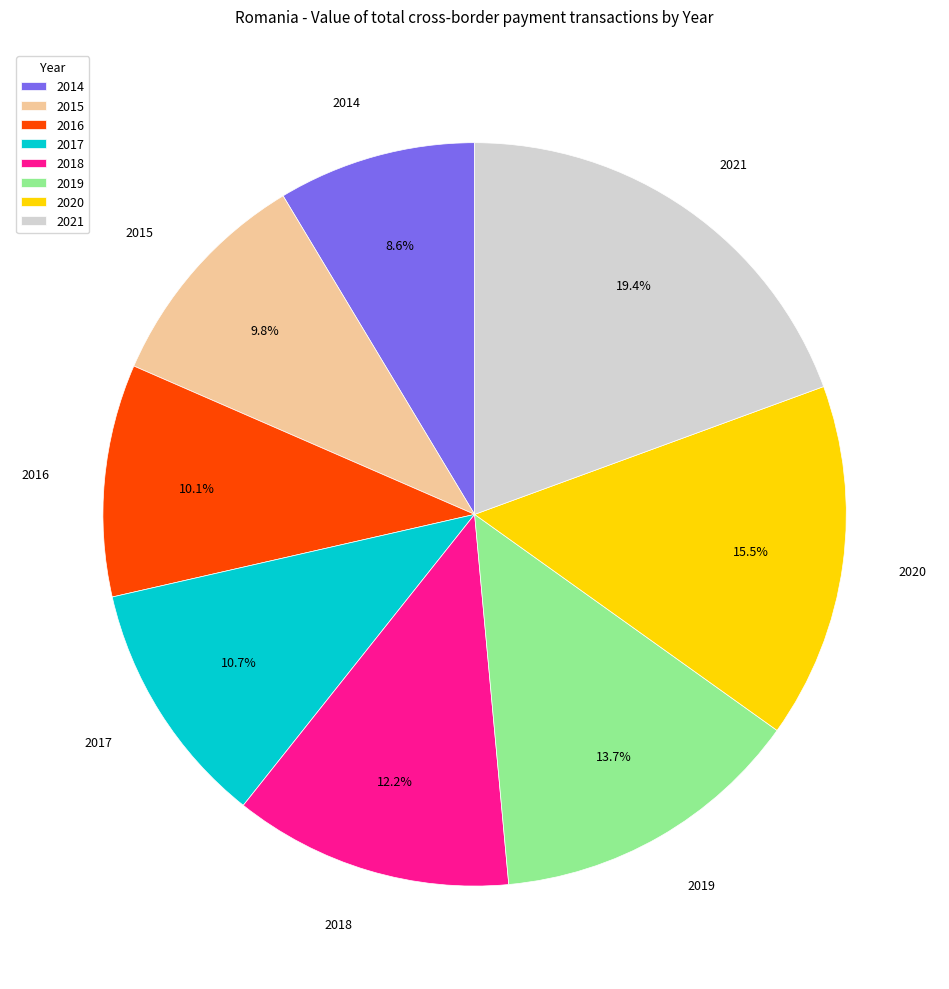

Does 2018 represent more than half of the total?

No